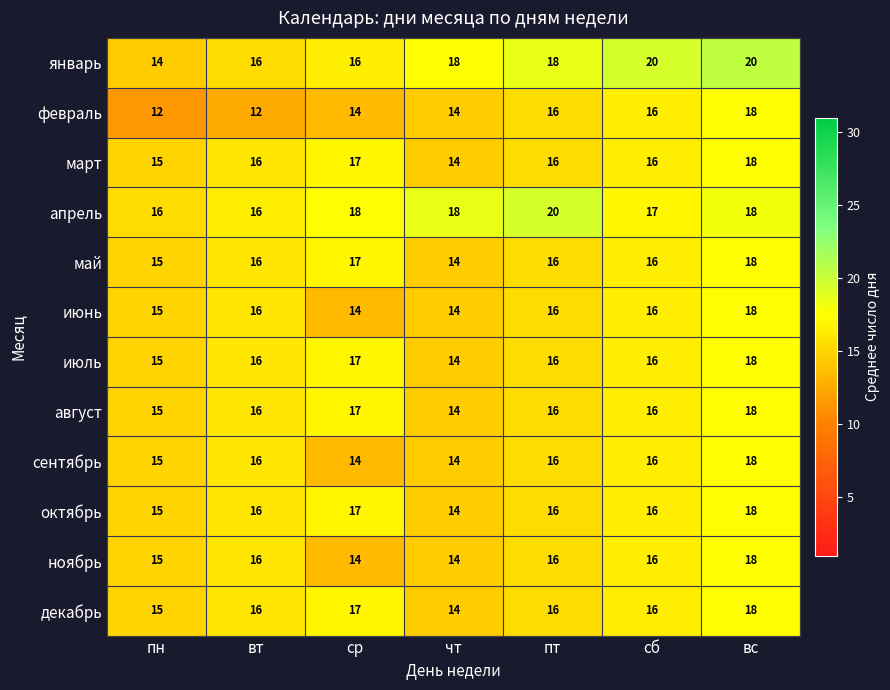

Is it true that февраль equals 16 at сб?

True